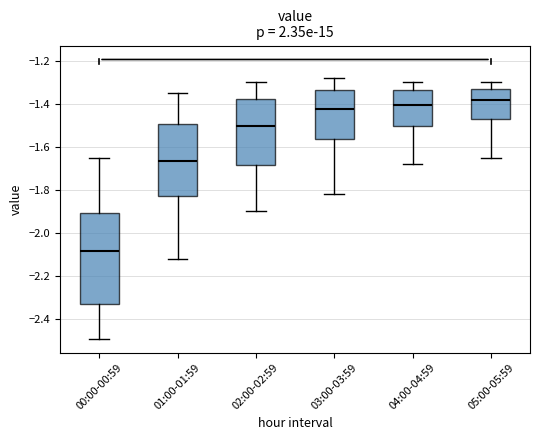

Which box's median line is the lowest?

00:00-00:59